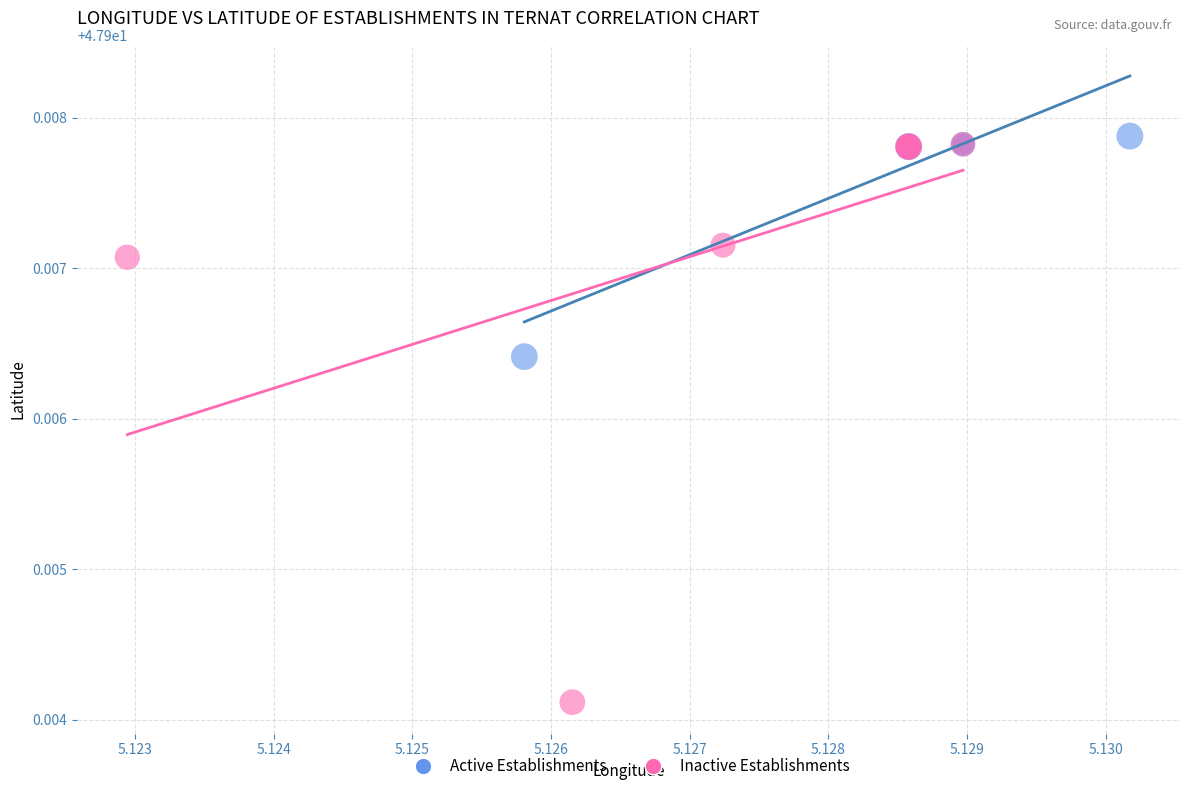

Which series reaches the minimum Y coordinate?

Inactive Establishments